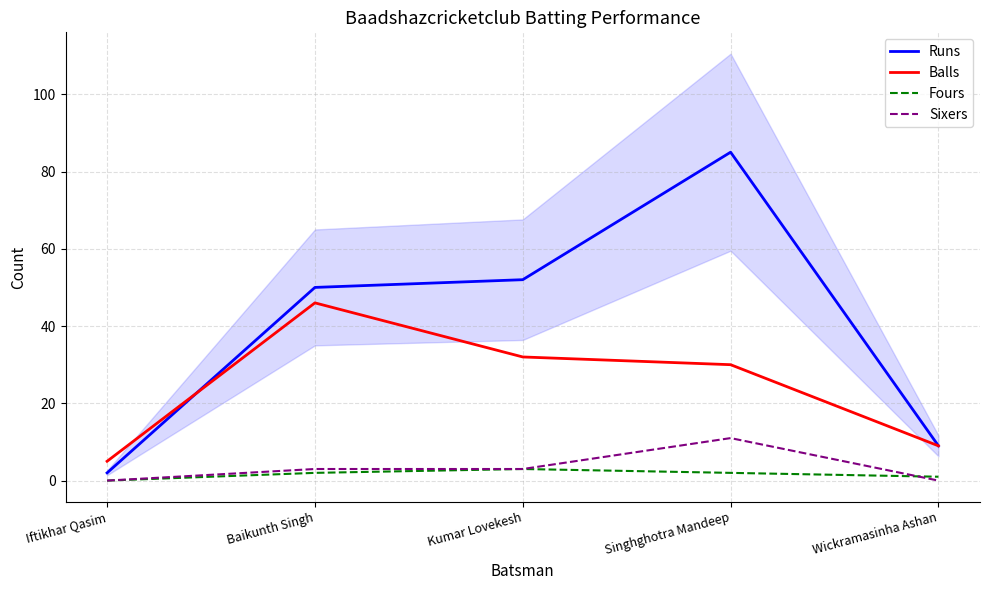

At how many categories does at least one series exceed 30?

3